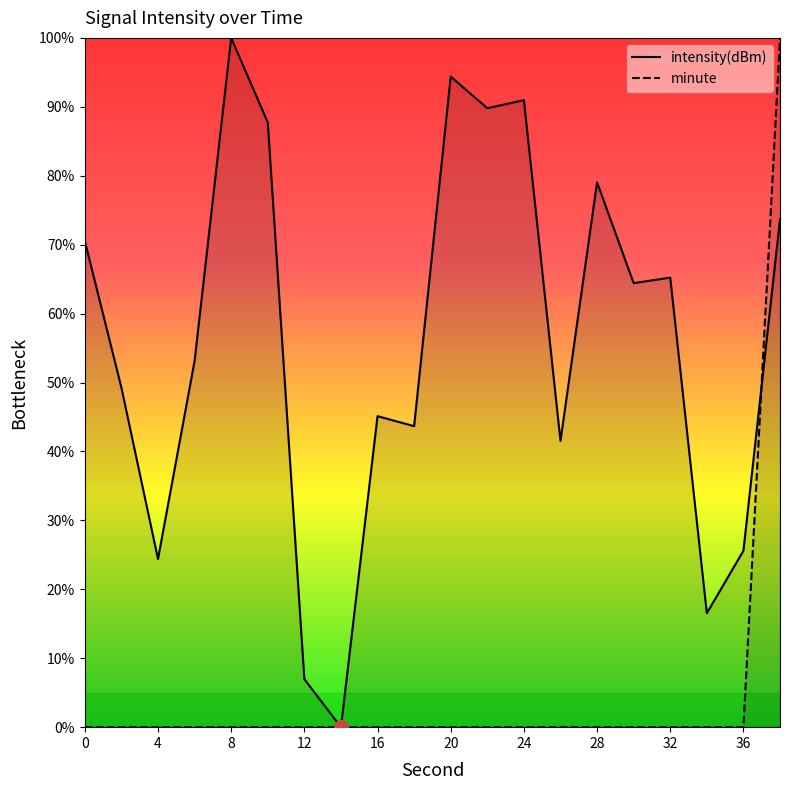

At 4, list the series in order from smallest to largest.

minute, intensity(dBm)